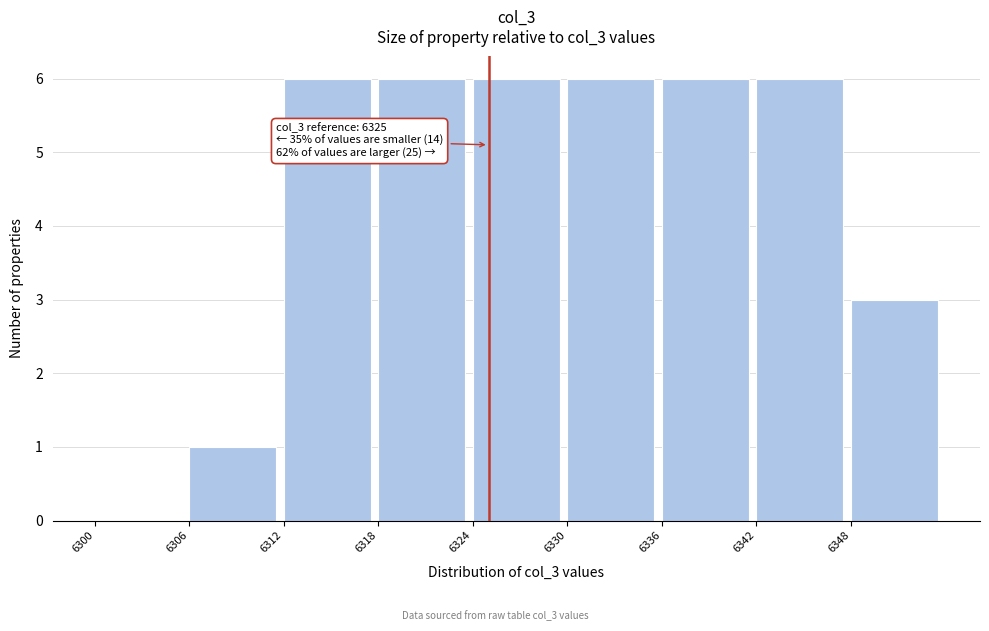

Reading left to right, what are all the values shown in this chart?

6300=0	6306=1	6312=6	6318=6	6324=6	6330=6	6336=6	6342=6	6348=3